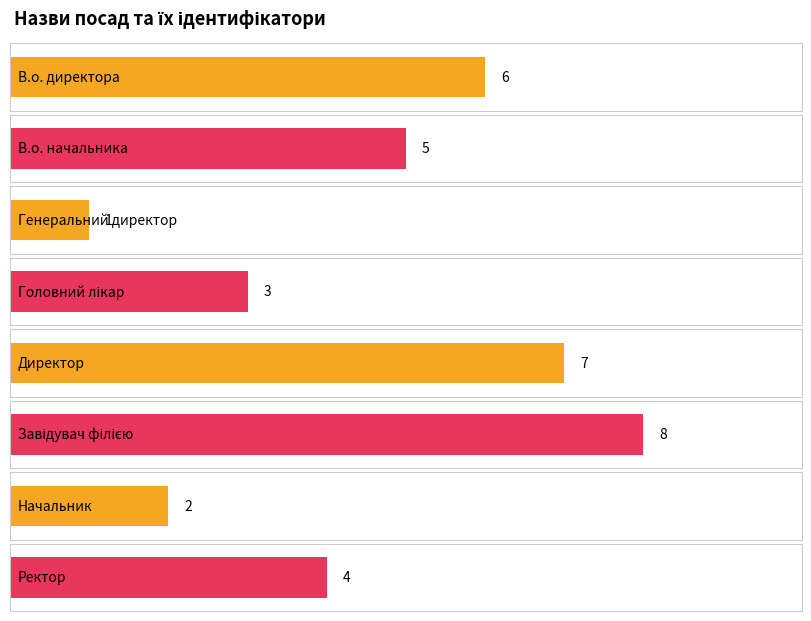

What is the change in value from В.о. директора to Директор?

+1